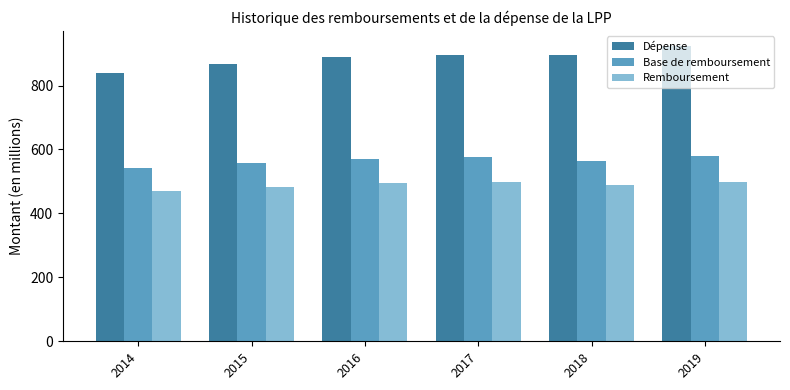

At how many categories does at least one series exceed 475?

6